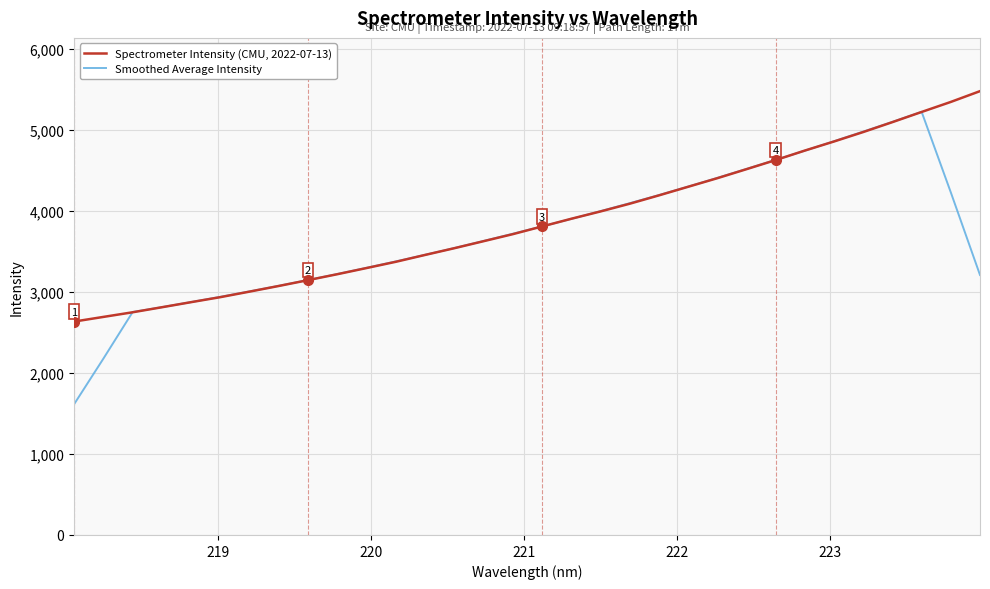

Is this an area chart (filled region under the line)?

No